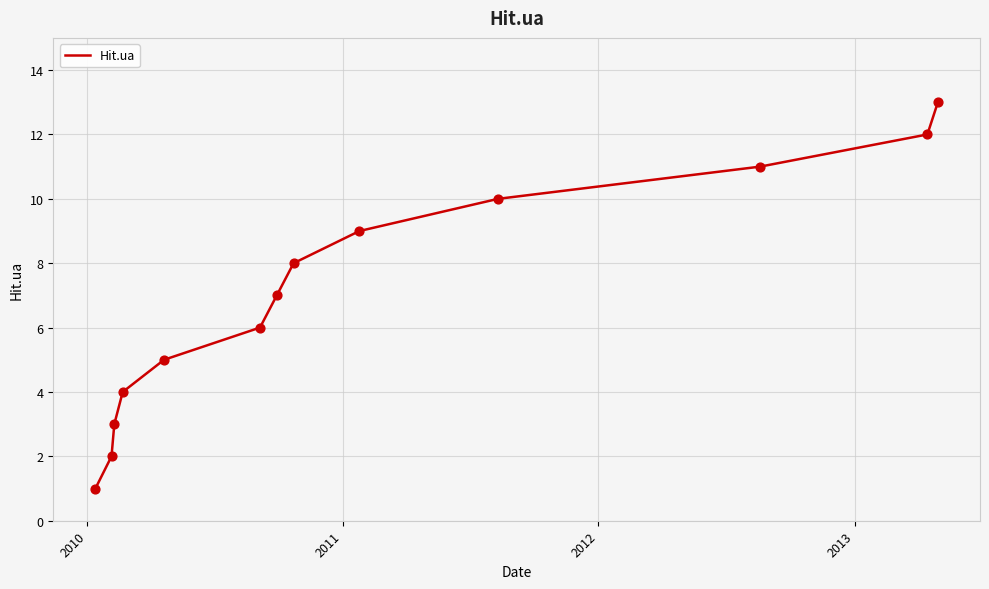

What is the maximum value shown in the chart?

13